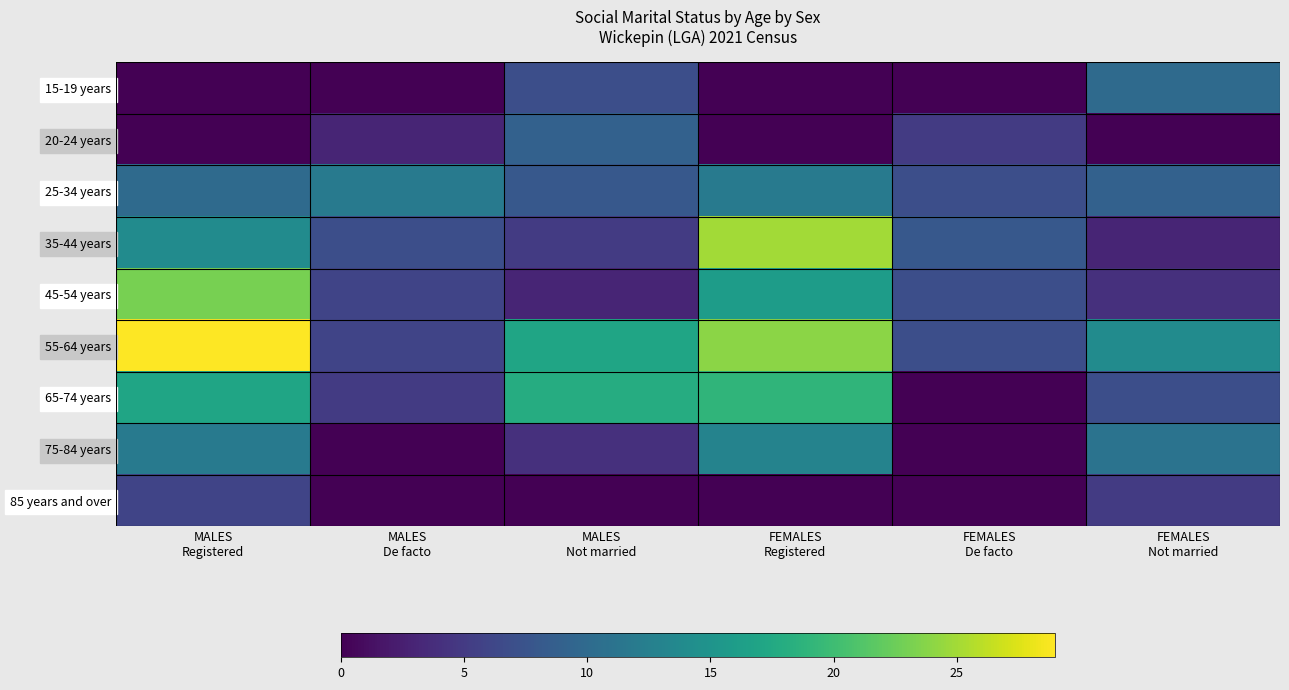

Which series has the largest total across all categories?

55-64 years